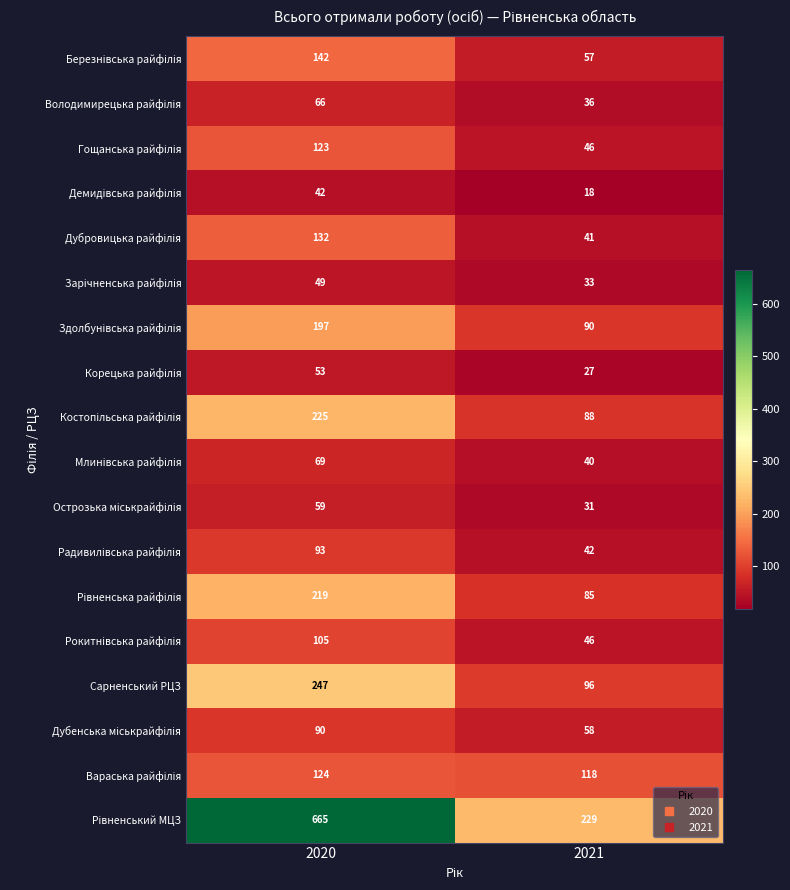

Is it true that Сарненський РЦЗ equals 247 at 2020?

True